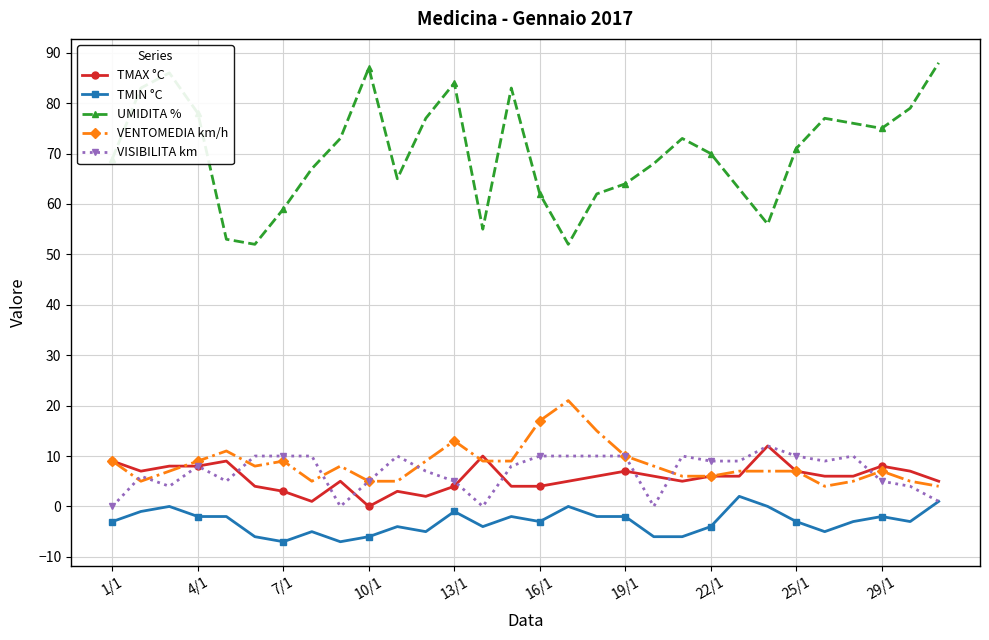

What is the difference between the second highest and minimum values in the UMIDITA % series?

35